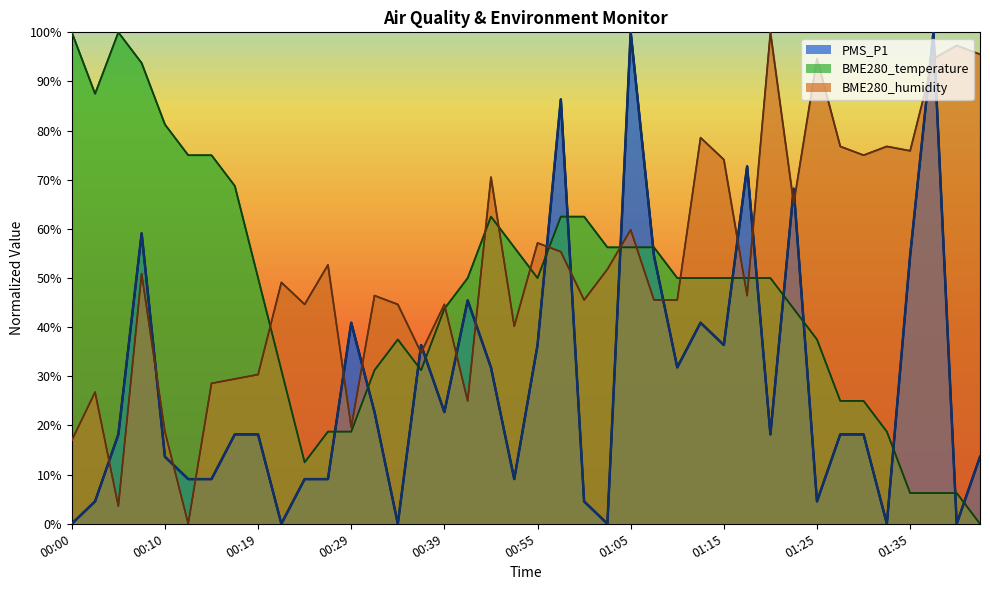

What is the difference between the maximum and minimum values in the BME280_humidity series?

100.0